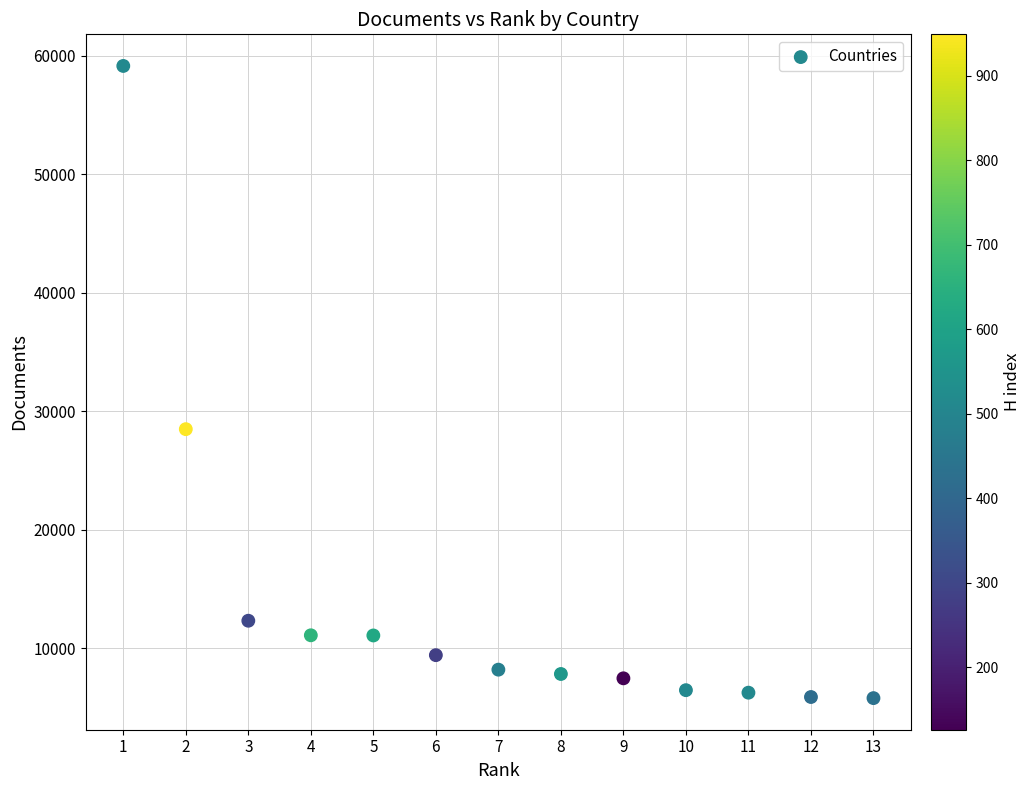

What is the range of Y values (max minus min)?

53327